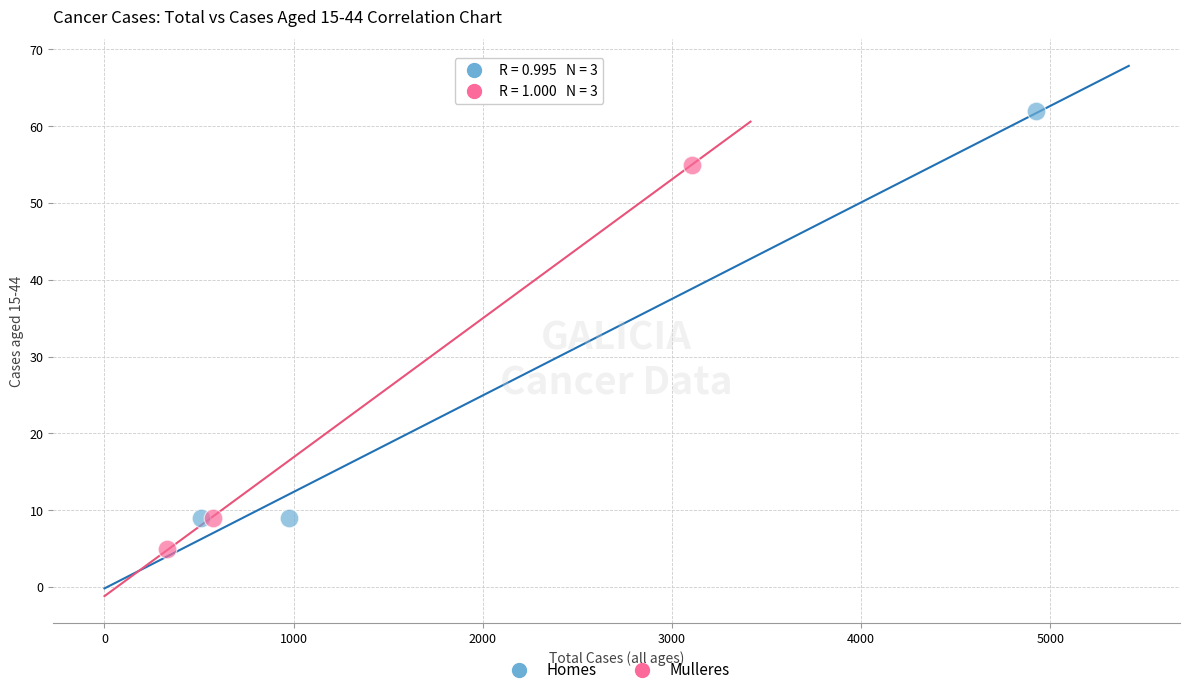

Which series has the widest spread of Y values?

Homes